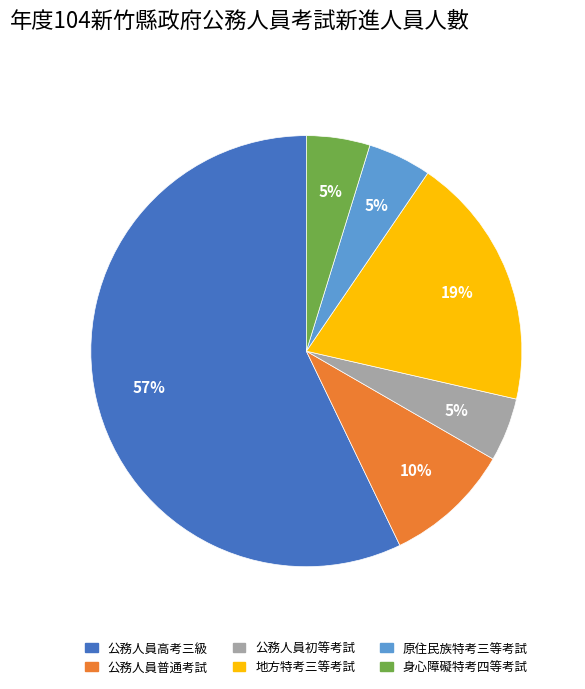

Do 公務人員普通考試 and 公務人員初等考試 together represent more than half of the pie?

No